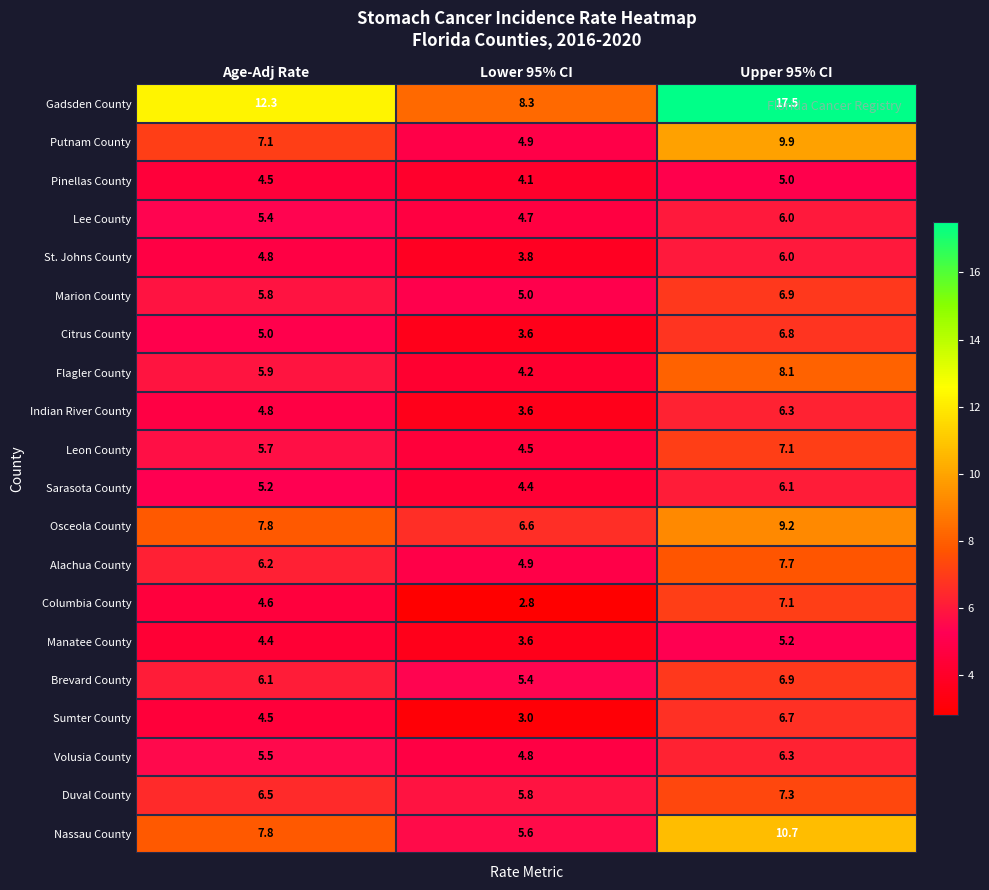

What is the minimum value shown in the chart?

2.8